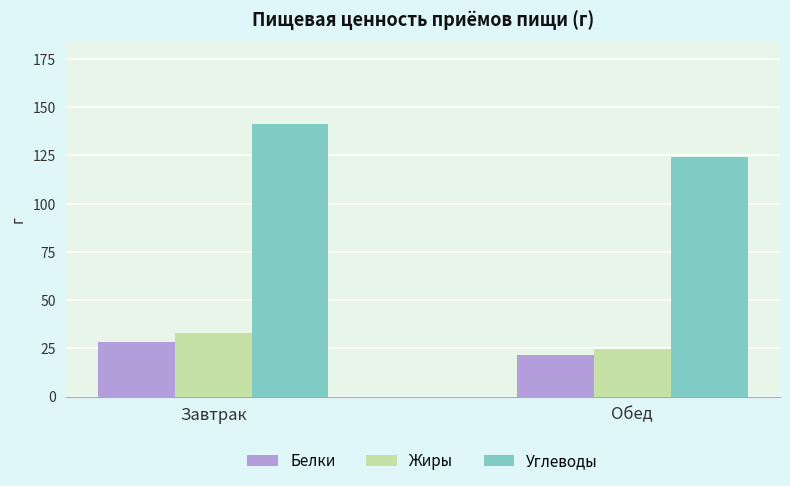

At which label is Белки closest to 24?

Обед